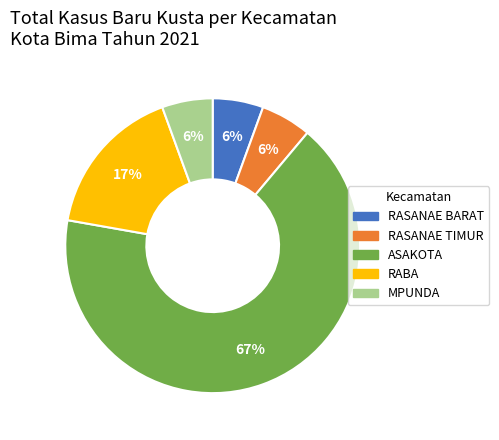

Which has a higher value, RASANAE TIMUR or RABA?

RABA